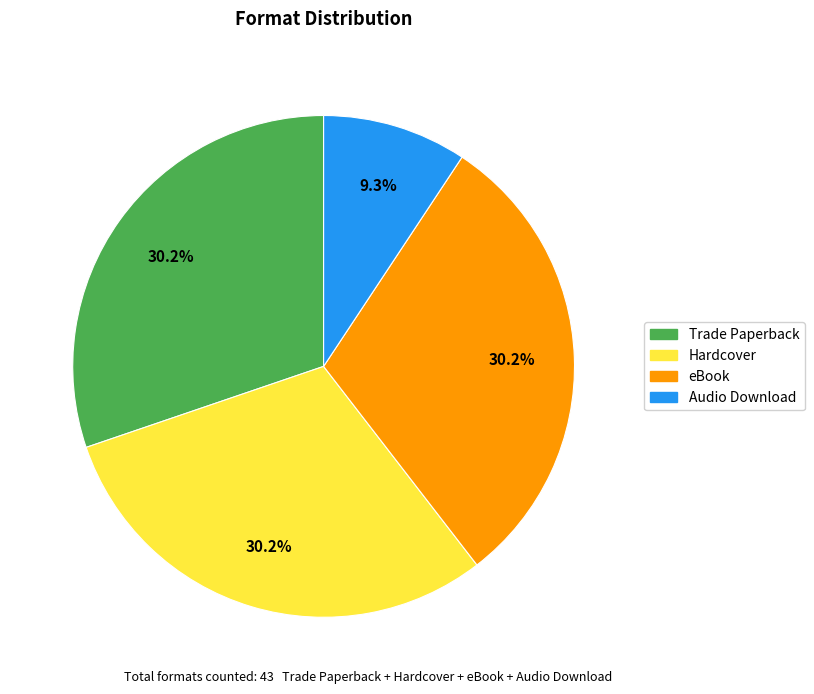

What is the ratio of the value at Hardcover to the value at eBook?

1.0